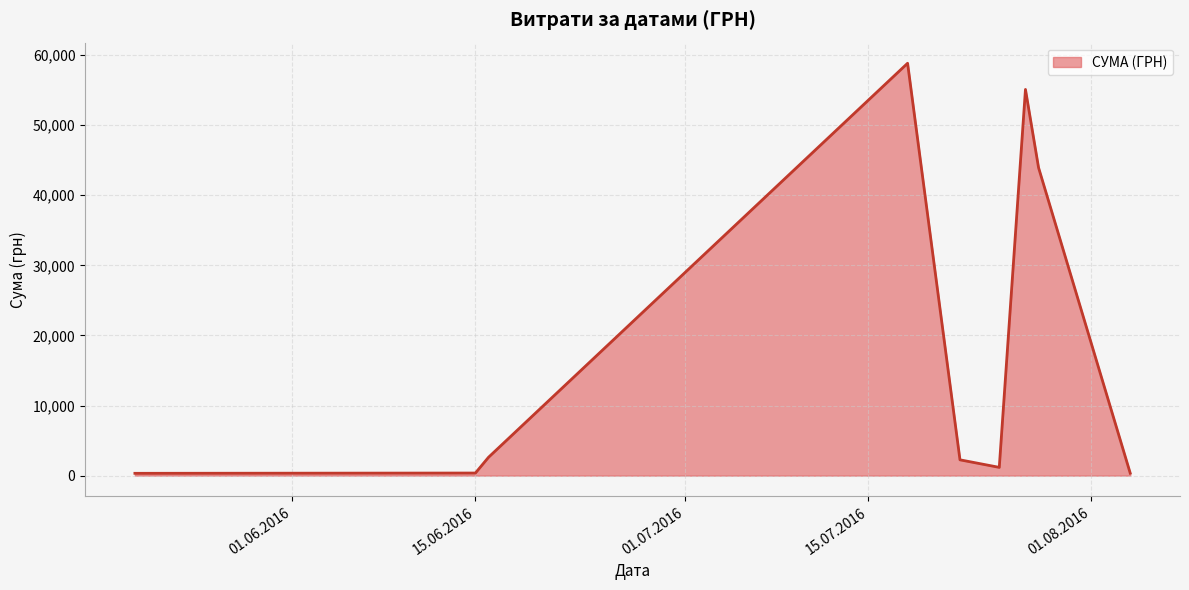

What is the difference between the maximum and minimum values?

58510.0